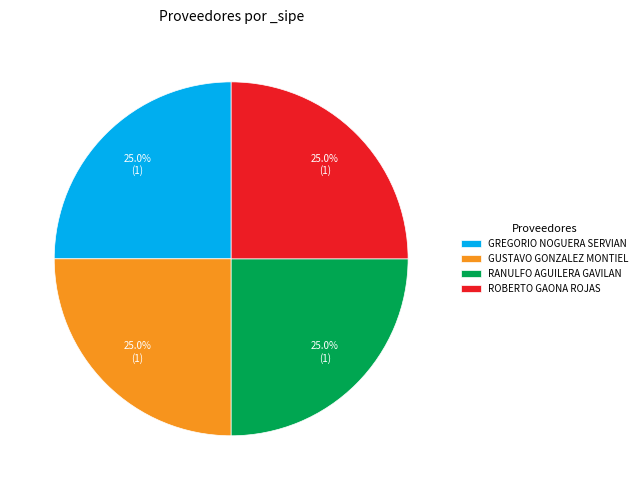

How many segments does this pie chart have?

4